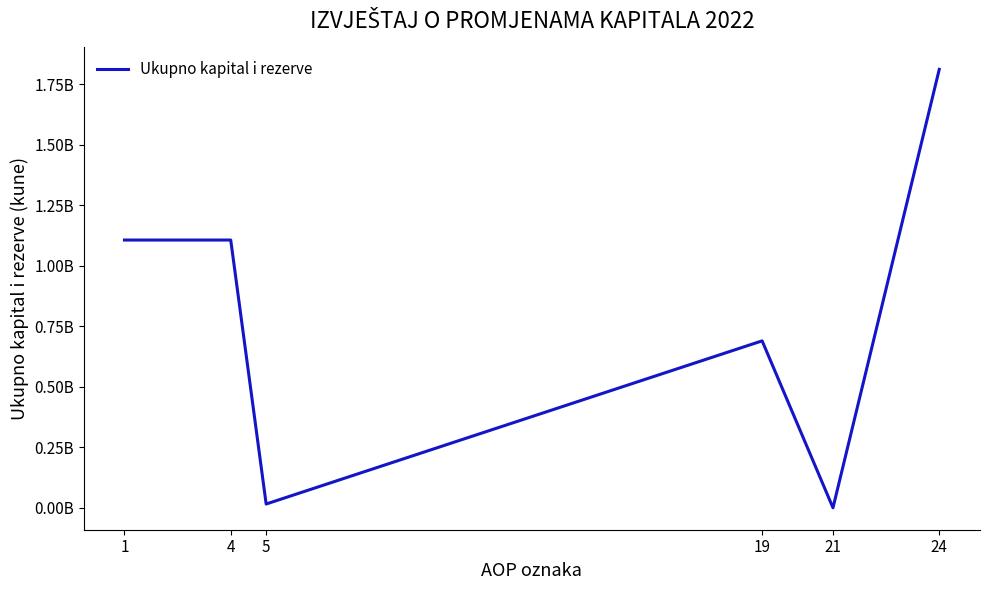

The chart shows a value of 689765631 at 19. True or false?

True